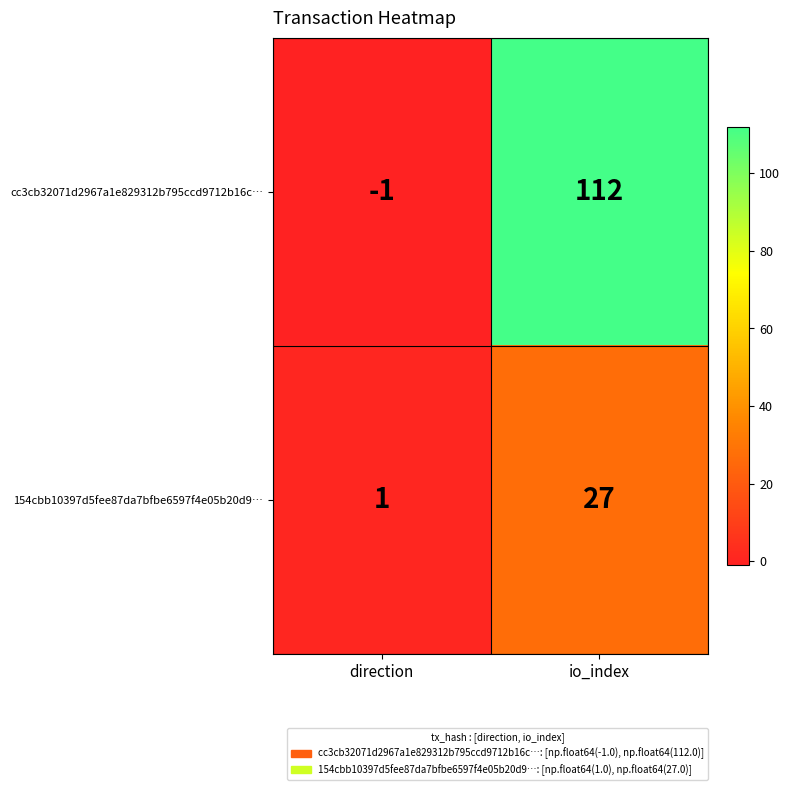

What is the difference between the maximum and minimum values in the 154cbb10397d5fee87da7bfbe6597f4e05b20d9… series?

26